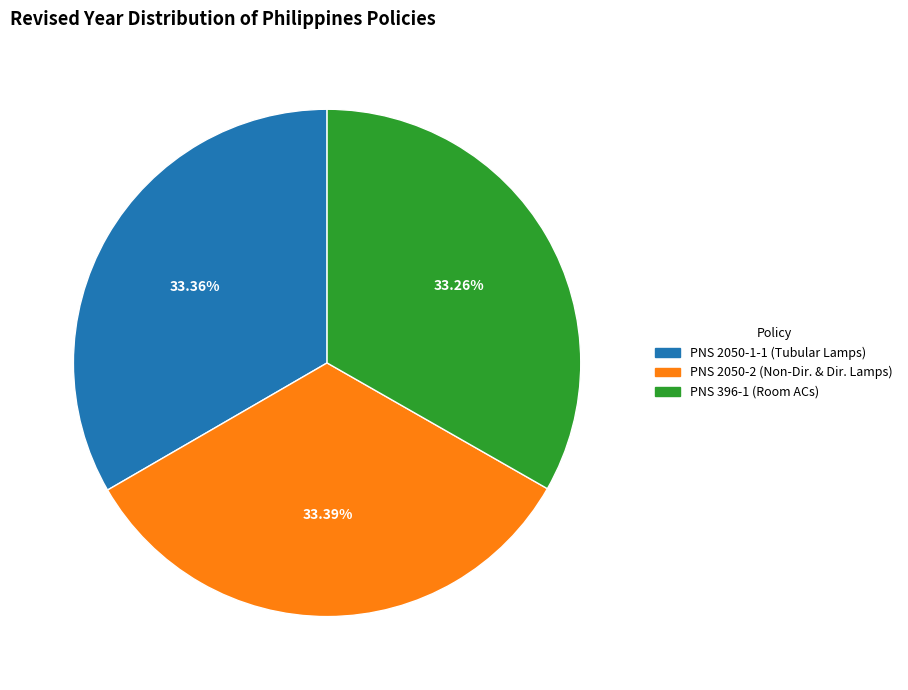

Does any single category account for the majority?

No